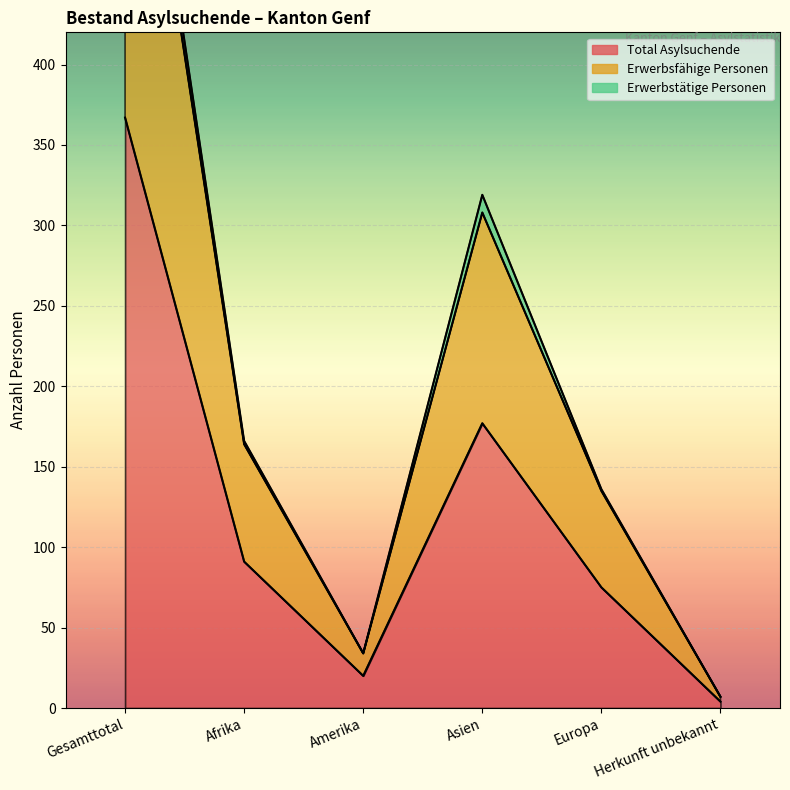

Where does the Erwerbsfähige Personen series first go above 164?

Gesamttotal